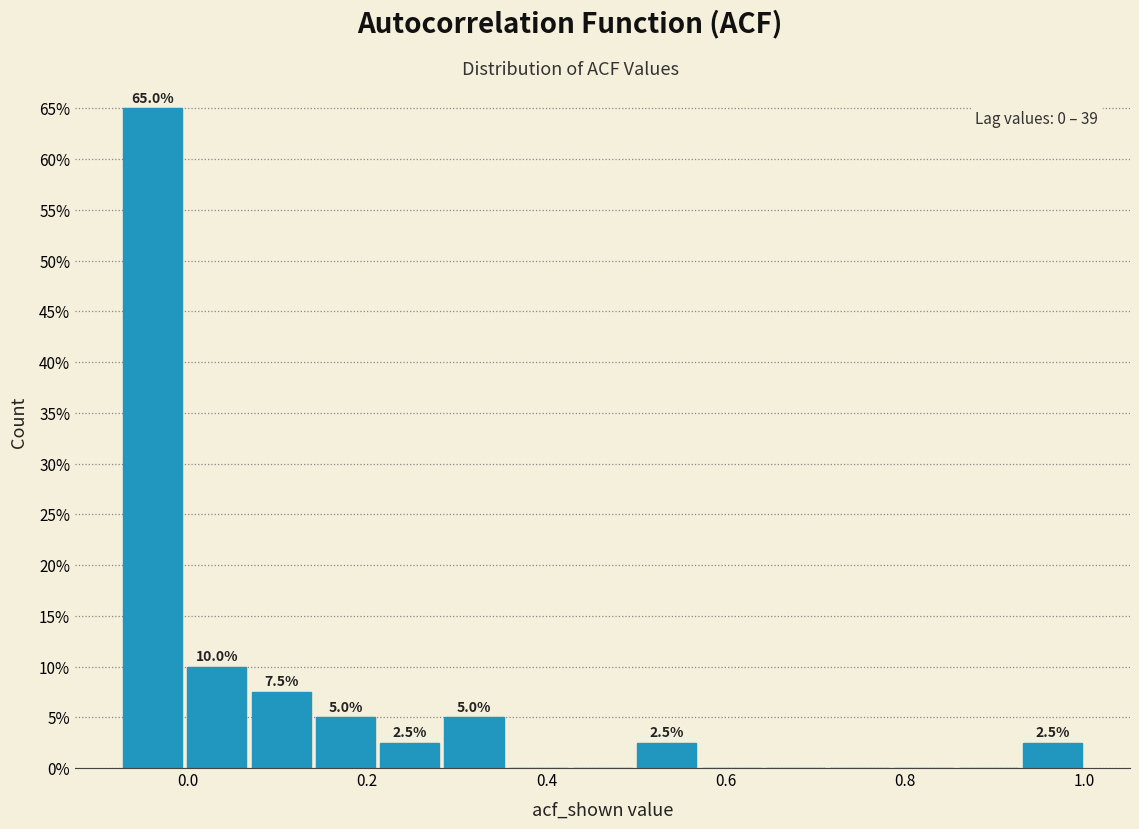

Read against the x-axis, roughly where is the centre of the tallest bar?

-0.04